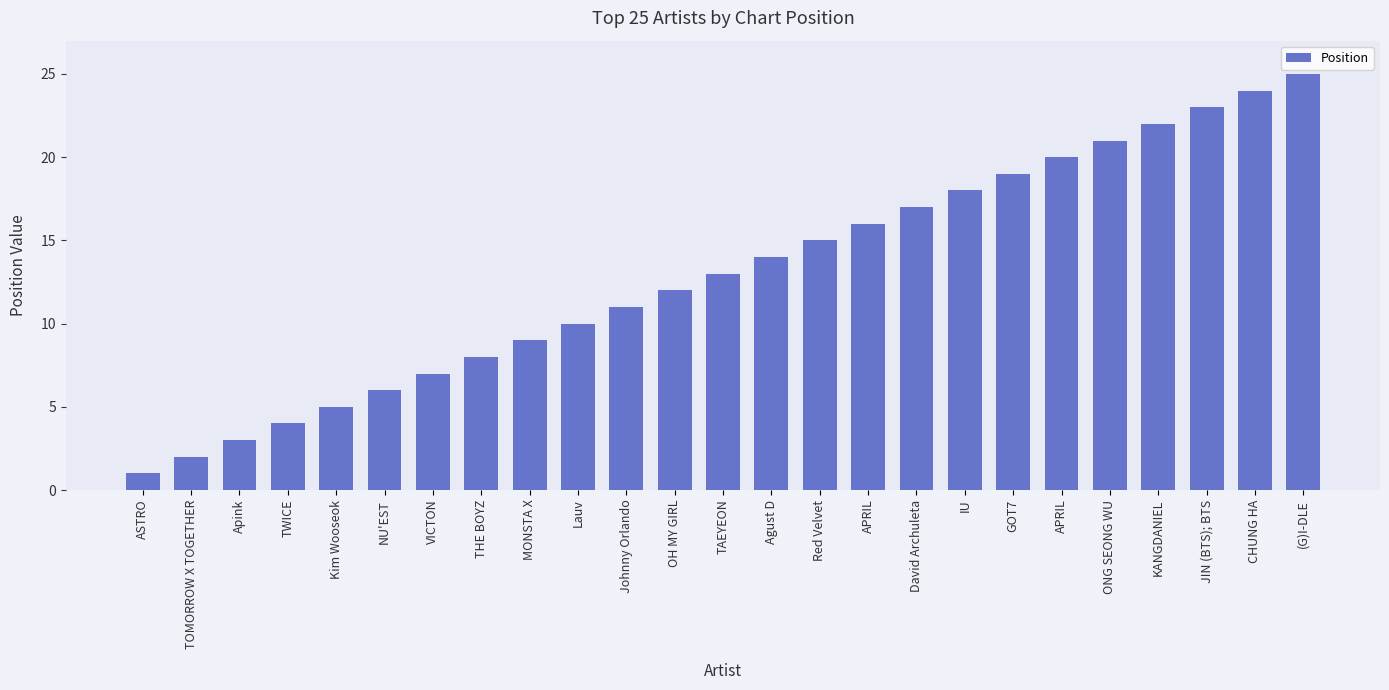

What is the difference between the values at OH MY GIRL and TOMORROW X TOGETHER?

10